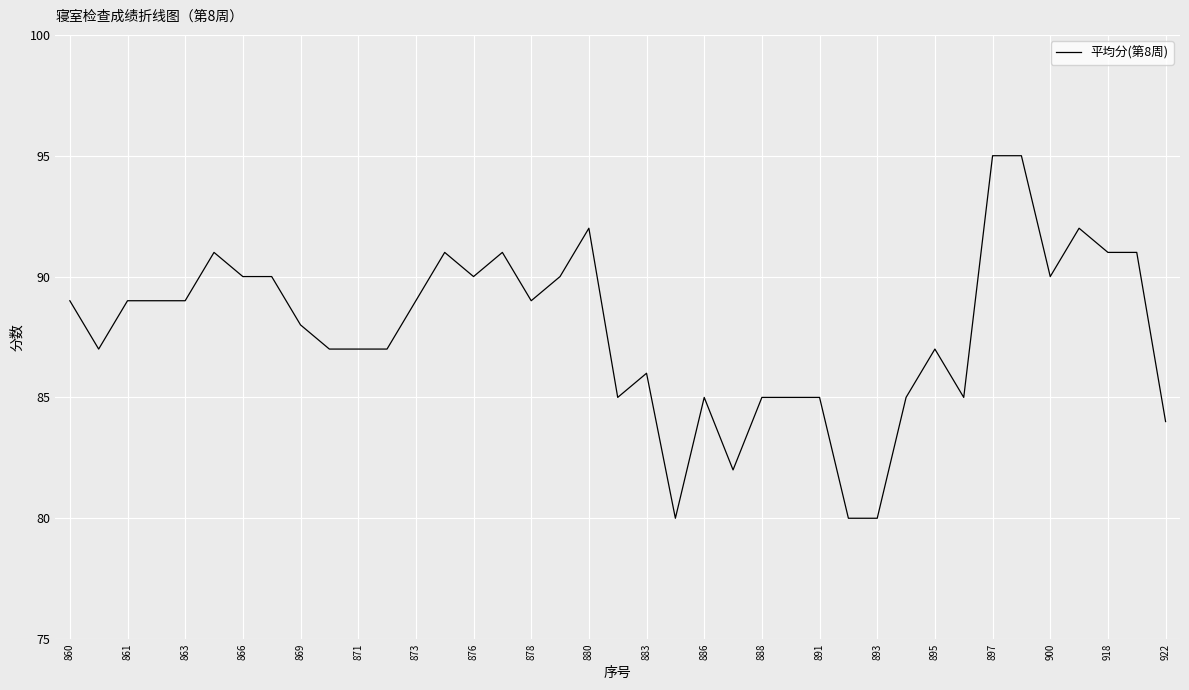

How many values are below 89?

19